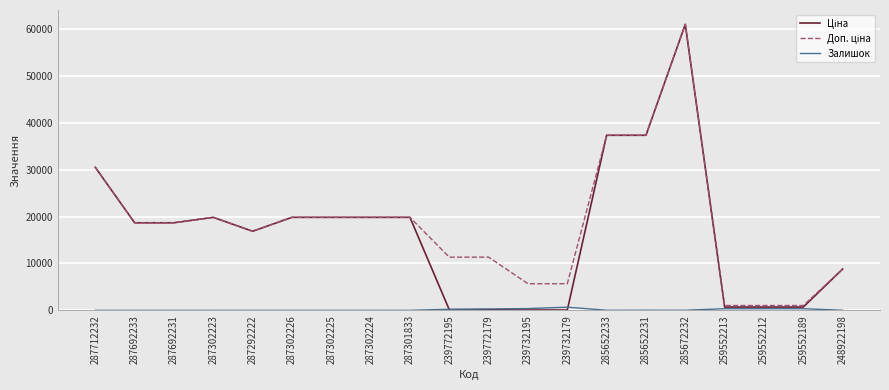

What is the difference between the highest and lowest values at 287692231?

18671.5